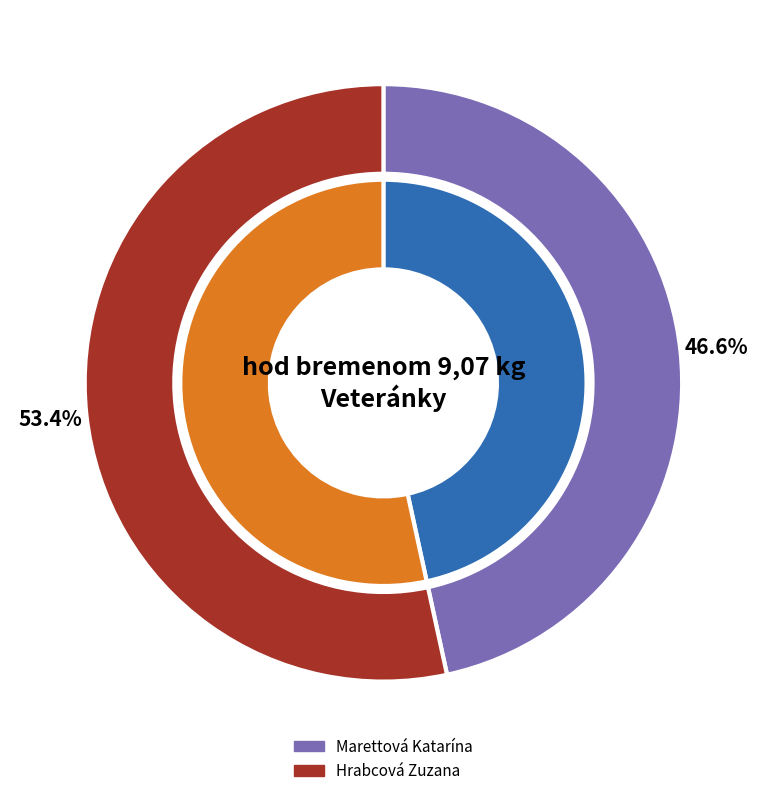

Does any single category account for the majority?

Yes